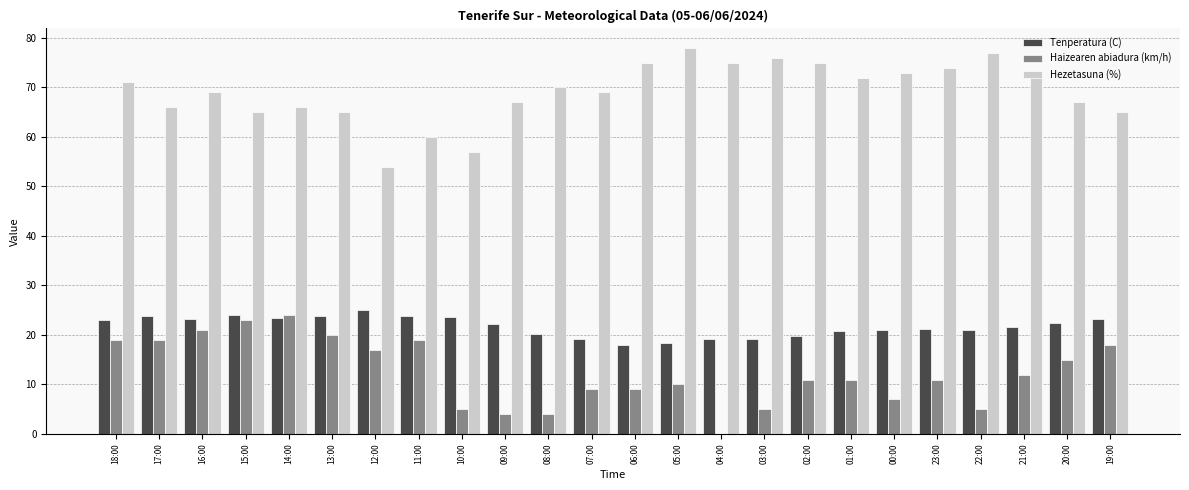

Is the value of Tenperatura (C) at 07:00 greater than the value of Haizearen abiadura (km/h) at 13:00?

No